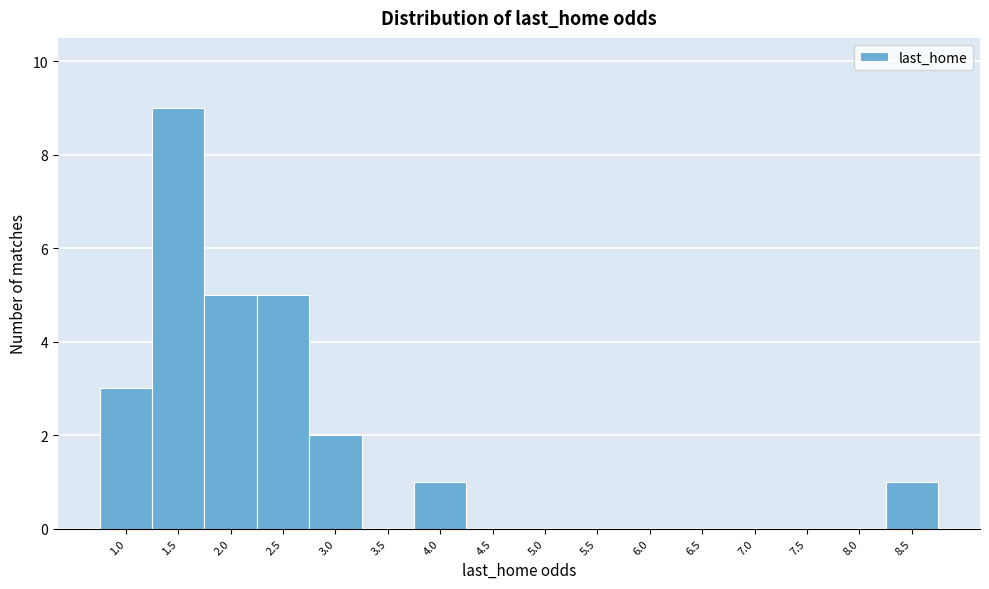

Reading right to left, extract all data points from this chart.

8.5=1	8.0=0	7.5=0	7.0=0	6.5=0	6.0=0	5.5=0	5.0=0	4.5=0	4.0=1	3.5=0	3.0=2	2.5=5	2.0=5	1.5=9	1.0=3